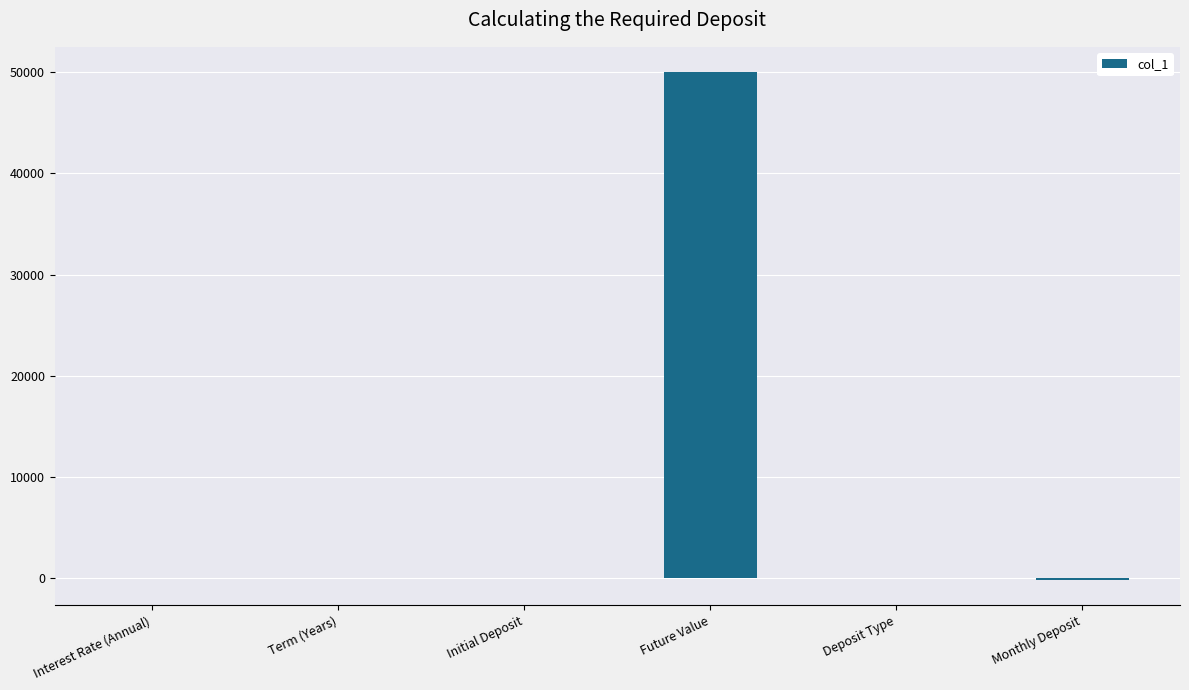

What is the sum of the values at Monthly Deposit and Initial Deposit?

-151.0